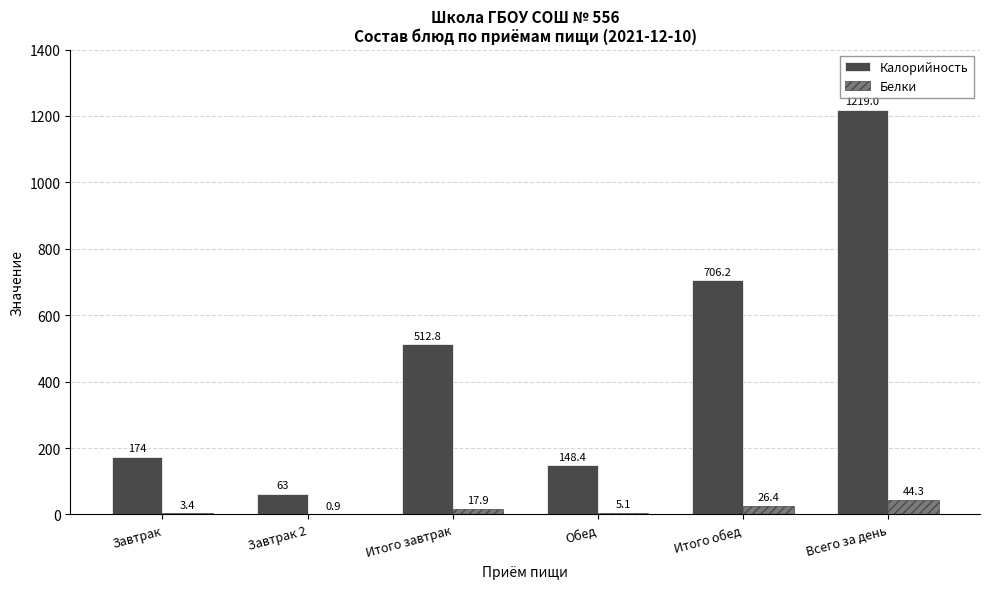

What is the approximate value of Калорийность at Итого обед?

706.2